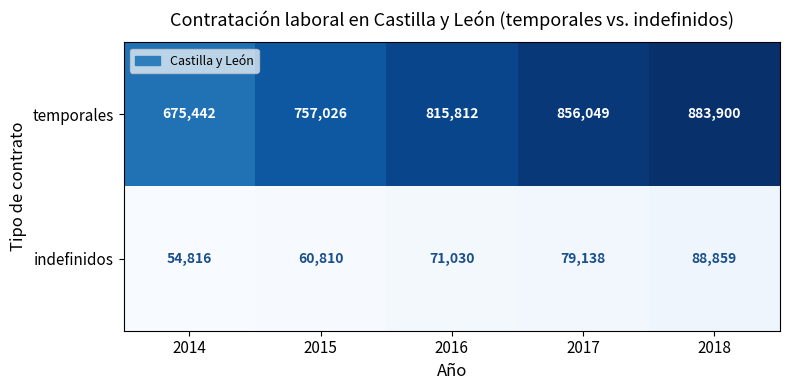

Is it true that indefinidos equals 71030 at 2016?

True